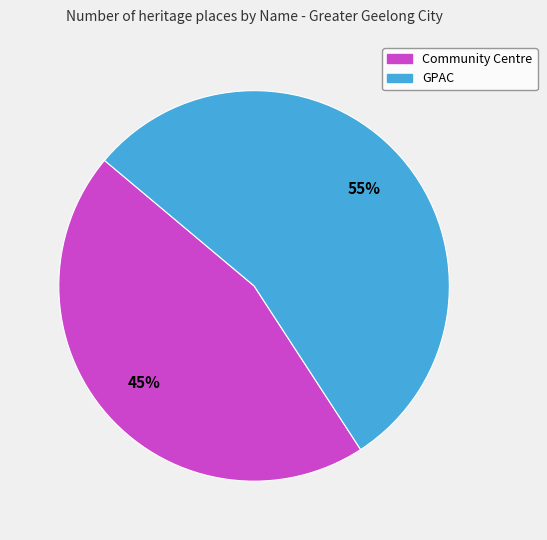

What percentage is the GPAC slice, to the nearest percent?

55%